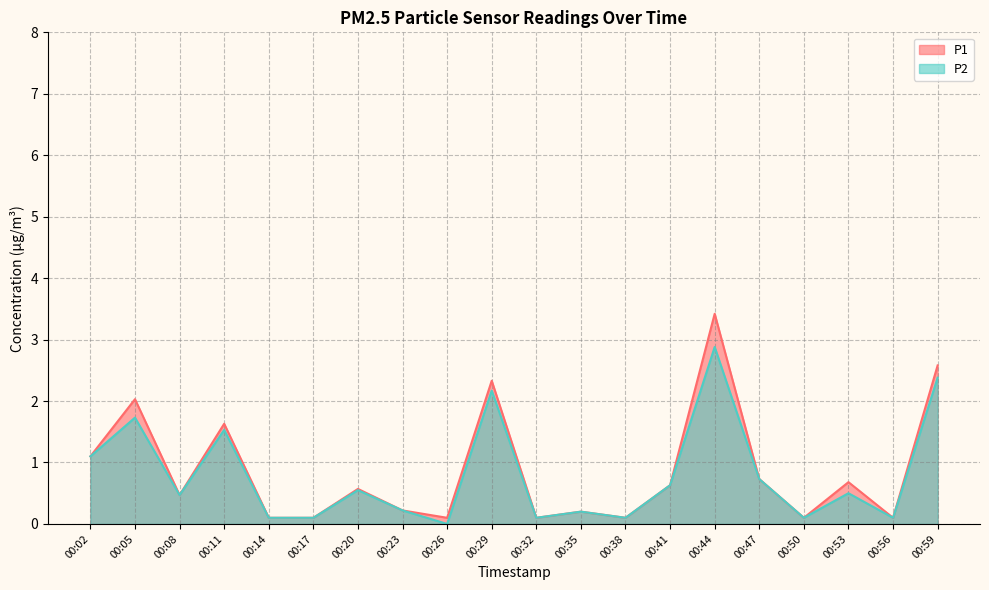

The P1 series shows 1.2 at 00:47. True or false?

False